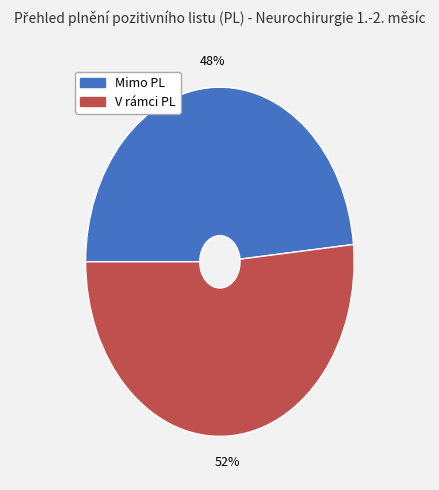

Which slice represents more than half of the pie?

V rámci PL